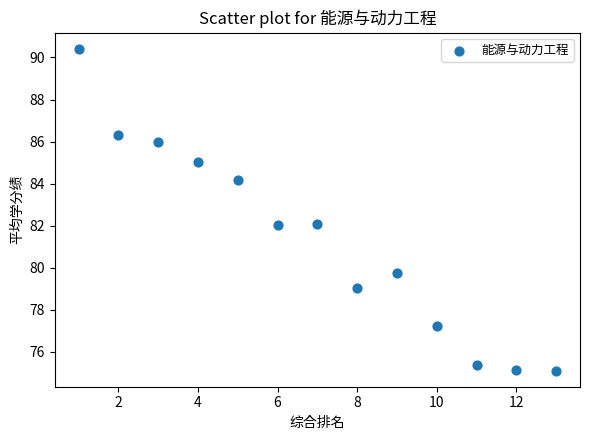

What is the range of X values (max minus min)?

12.0